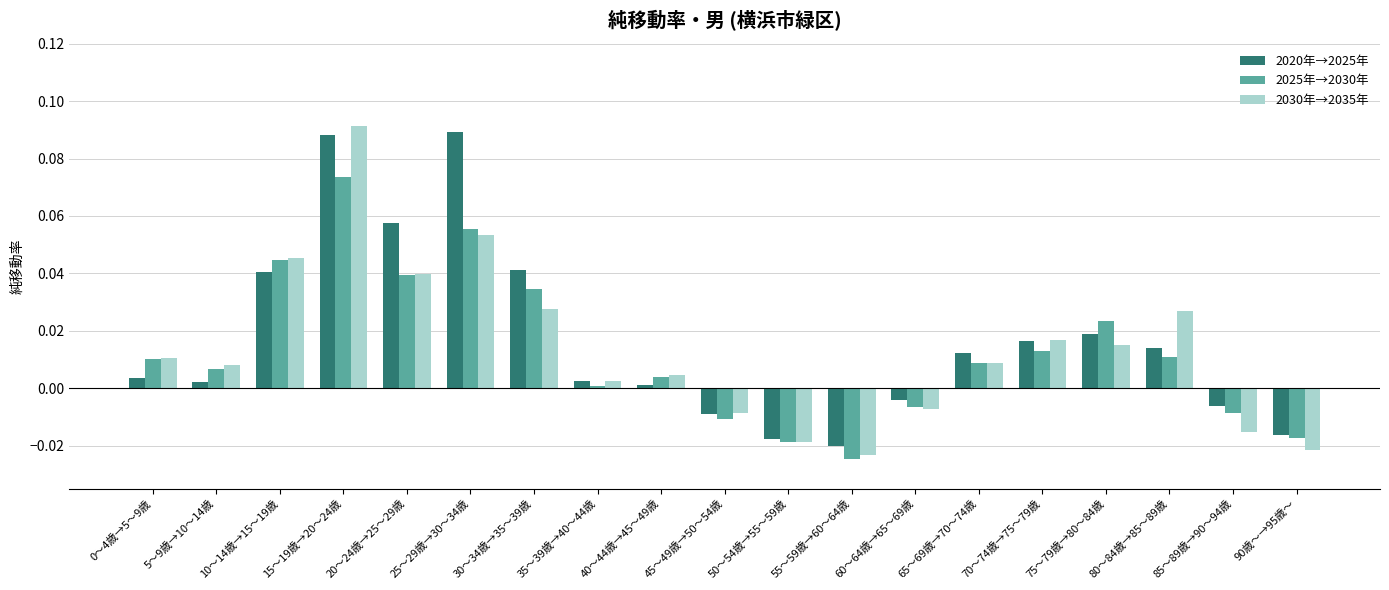

List the series in order of their overall mean, lowest first.

2025年→2030年, 2030年→2035年, 2020年→2025年